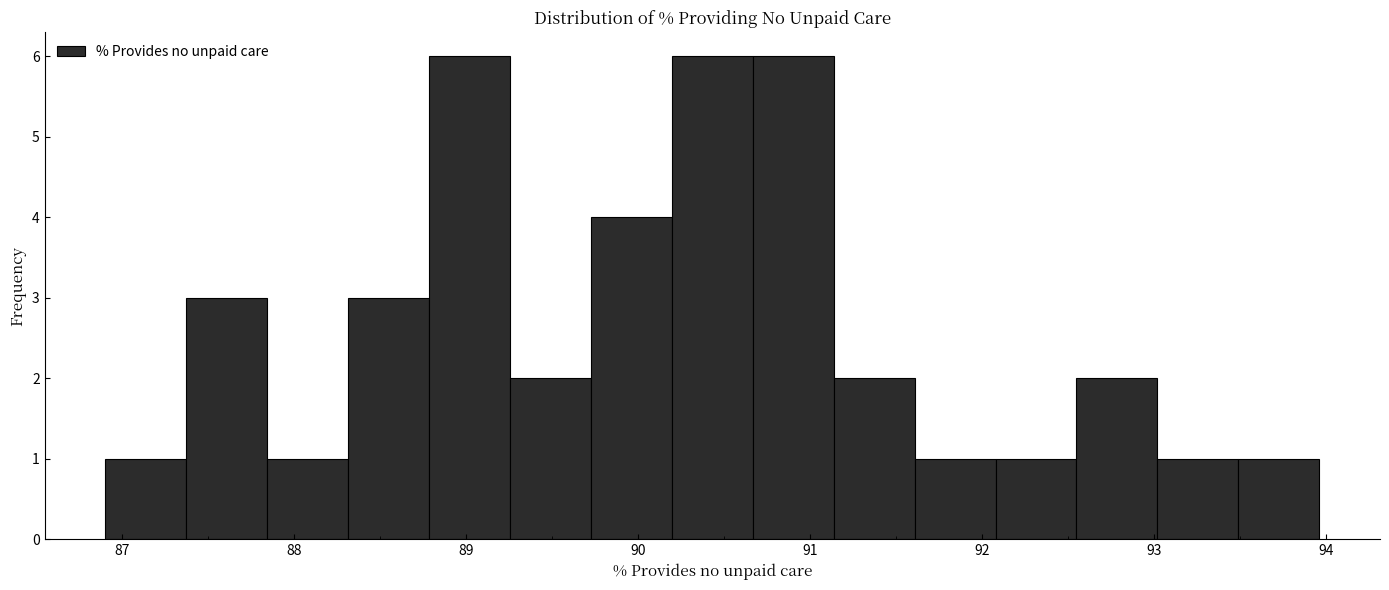

How tall is the bar that spans 91.1 to 91.6 on the x-axis? Neither the bar edges nor the heights are printed on the chart, so give them approximately, as read against the axes.

2